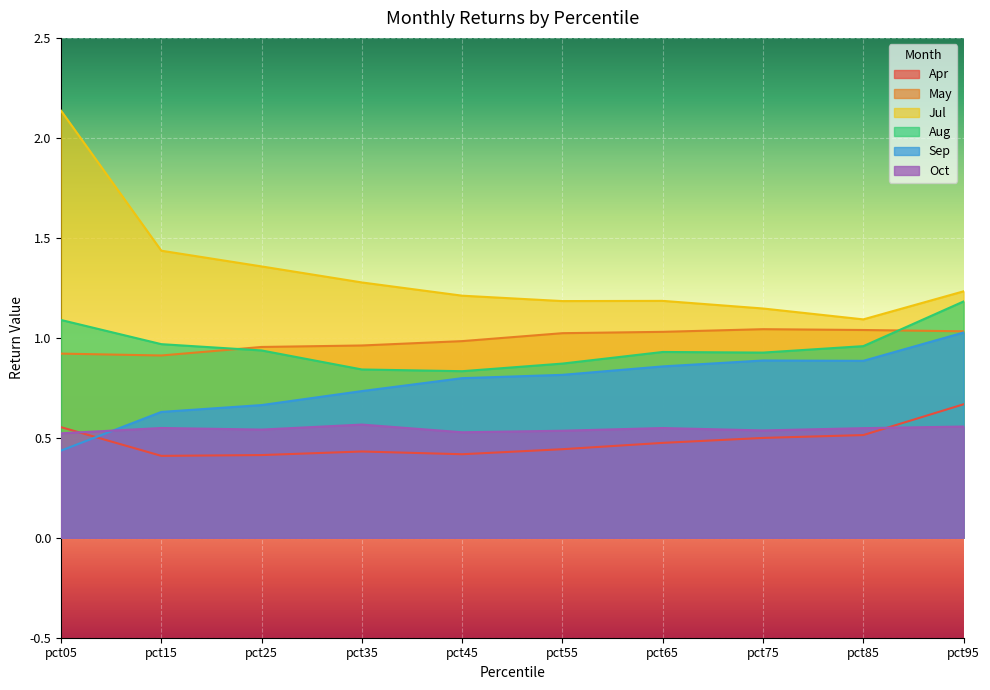

True or false: Jul and Sep cross at least once.

False